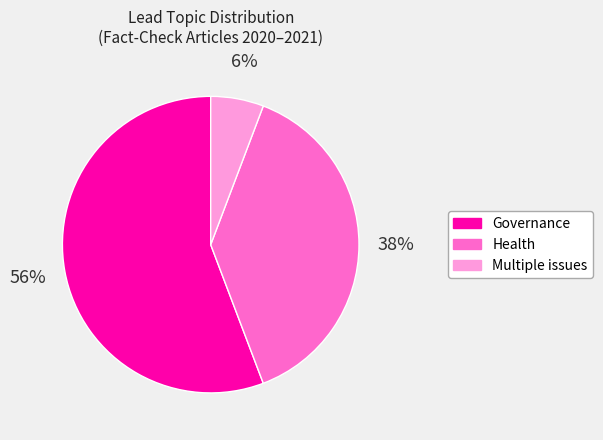

Is there a majority slice in this chart?

Yes